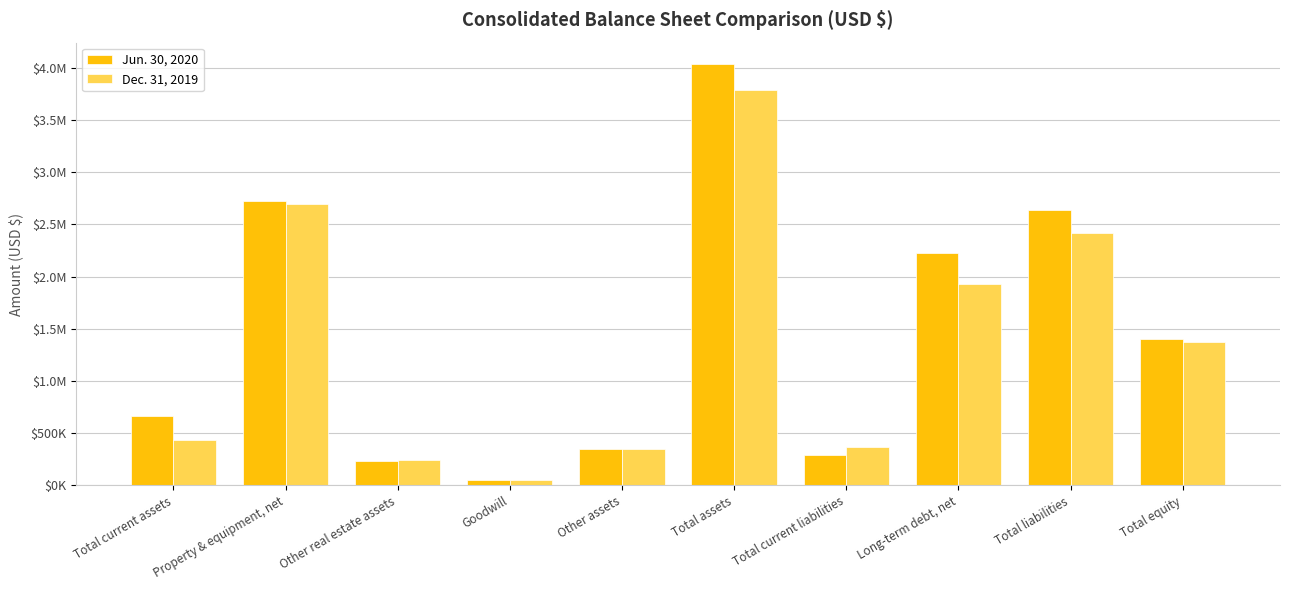

What is the label of the 2nd bar from the right?

Total liabilities